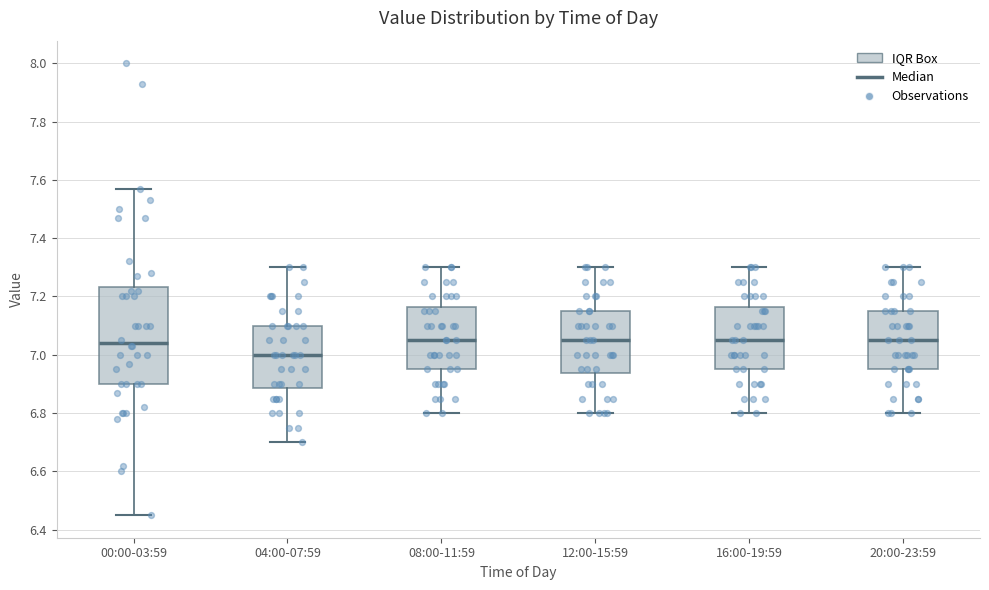

Which box has the lowest median line?

04:00-07:59